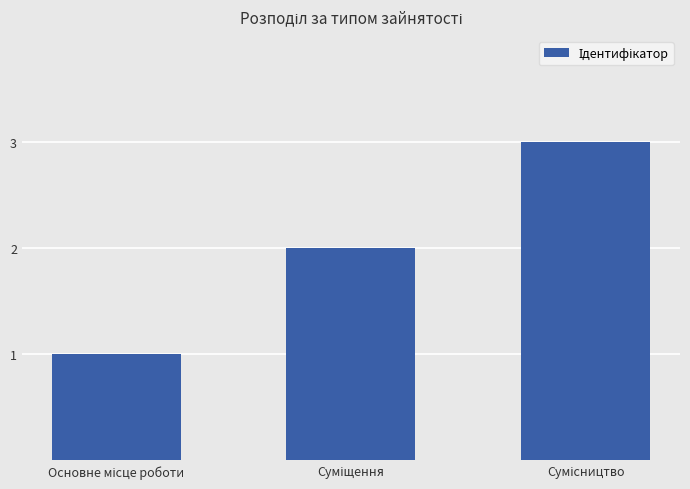

What is the maximum value shown in the chart?

3